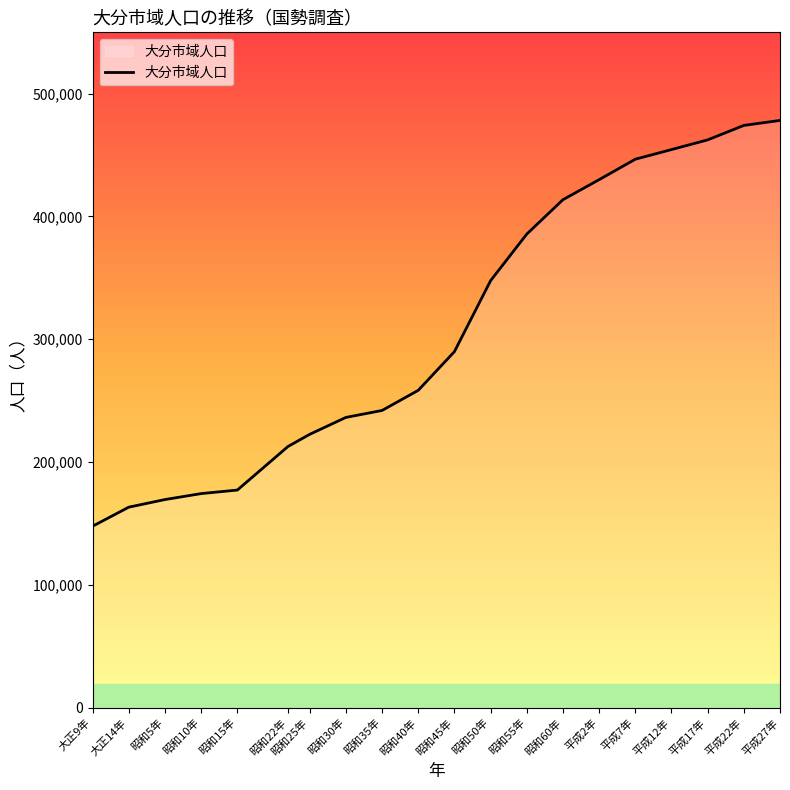

How many lines are shown in the chart?

1